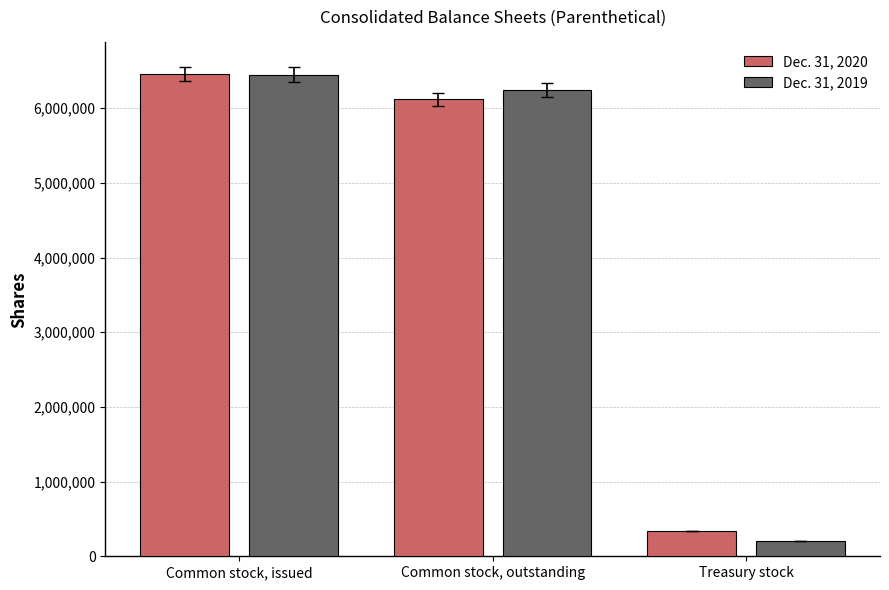

Is the value of Dec. 31, 2020 at Common stock, outstanding greater than the value of Dec. 31, 2019 at Common stock, outstanding?

No